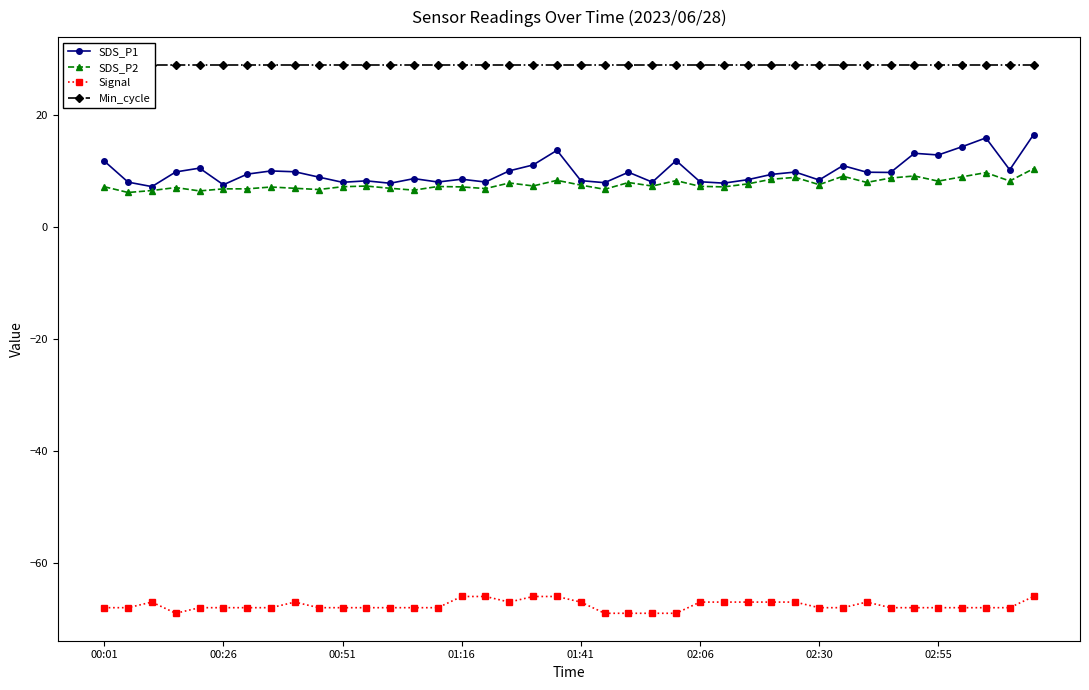

Reading left to right, what are all the values shown in this chart?

SDS_P1: 11.8	8.0	7.2	9.8	10.5	7.5	9.4	10.0	9.8	8.9	8.0	8.2	7.8	8.6	8.0	8.5	8.0	10.0	11.1	13.7	8.3	7.9	9.8	8.0	11.8	8.1	7.8	8.4	9.4	9.8	8.4	10.9	9.8	9.7	13.2	12.8	14.3	15.9	10.2	16.5
SDS_P2: 7.2	6.2	6.5	7.0	6.4	6.8	6.8	7.1	6.9	6.7	7.2	7.3	6.9	6.6	7.2	7.2	6.8	7.8	7.3	8.3	7.5	6.7	7.9	7.3	8.3	7.2	7.2	7.7	8.5	8.8	7.5	9.1	8.0	8.7	9.1	8.2	8.9	9.7	8.2	10.4
Signal: -68.0	-68.0	-67.0	-69.0	-68.0	-68.0	-68.0	-68.0	-67.0	-68.0	-68.0	-68.0	-68.0	-68.0	-68.0	-66.0	-66.0	-67.0	-66.0	-66.0	-67.0	-69.0	-69.0	-69.0	-69.0	-67.0	-67.0	-67.0	-67.0	-67.0	-68.0	-68.0	-67.0	-68.0	-68.0	-68.0	-68.0	-68.0	-68.0	-66.0
Min_cycle: 29.0	29.0	29.0	29.0	29.0	29.0	29.0	29.0	29.0	29.0	29.0	29.0	29.0	29.0	29.0	29.0	29.0	29.0	29.0	29.0	29.0	29.0	29.0	29.0	29.0	29.0	29.0	29.0	29.0	29.0	29.0	29.0	29.0	29.0	29.0	29.0	29.0	29.0	29.0	29.0